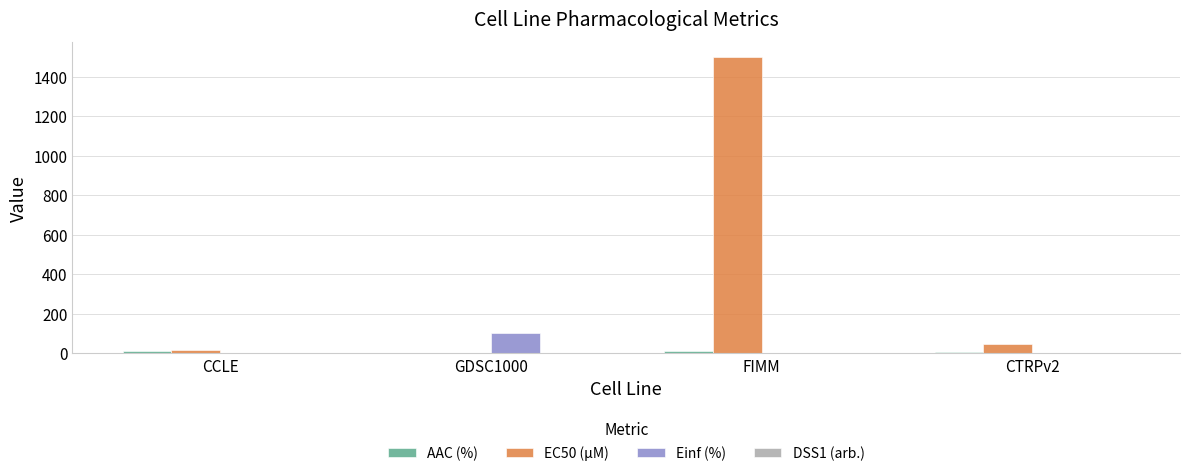

Is it true that EC50 (µM) equals 2523.8 at FIMM?

False